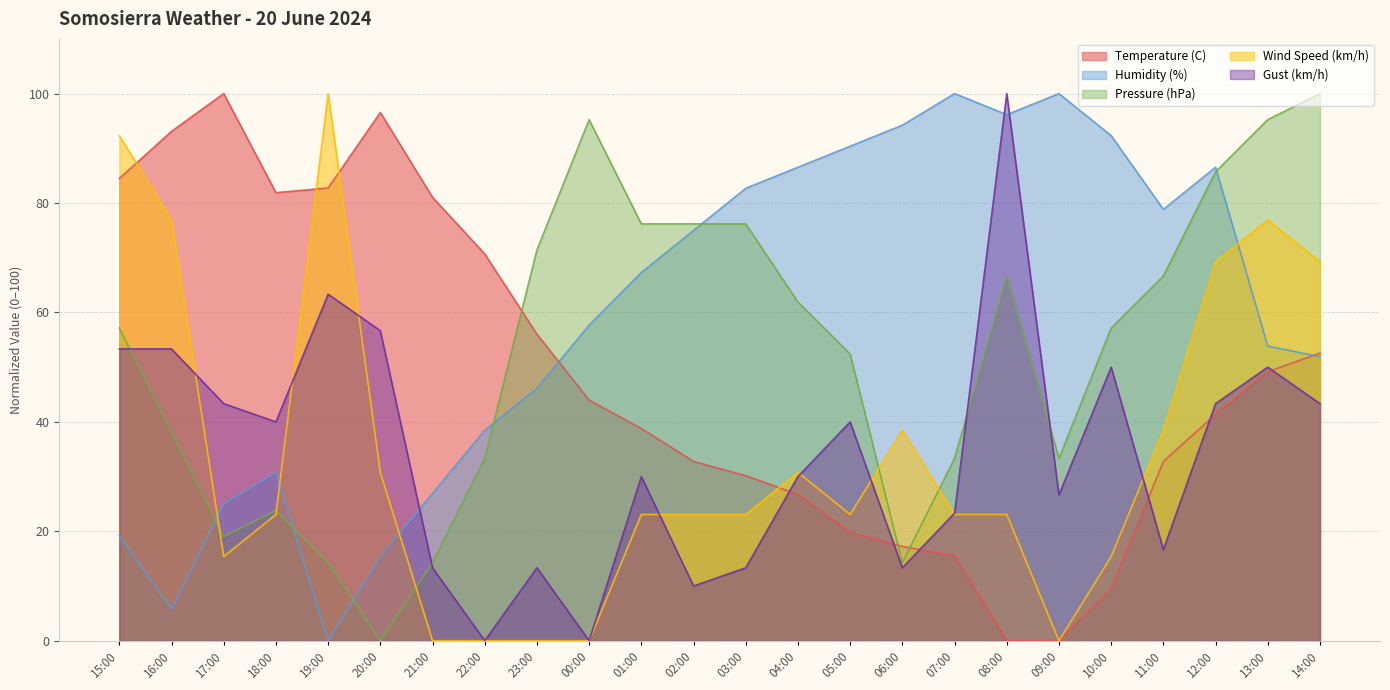

What is the sum of all Pressure (hPa) values?

1261.9